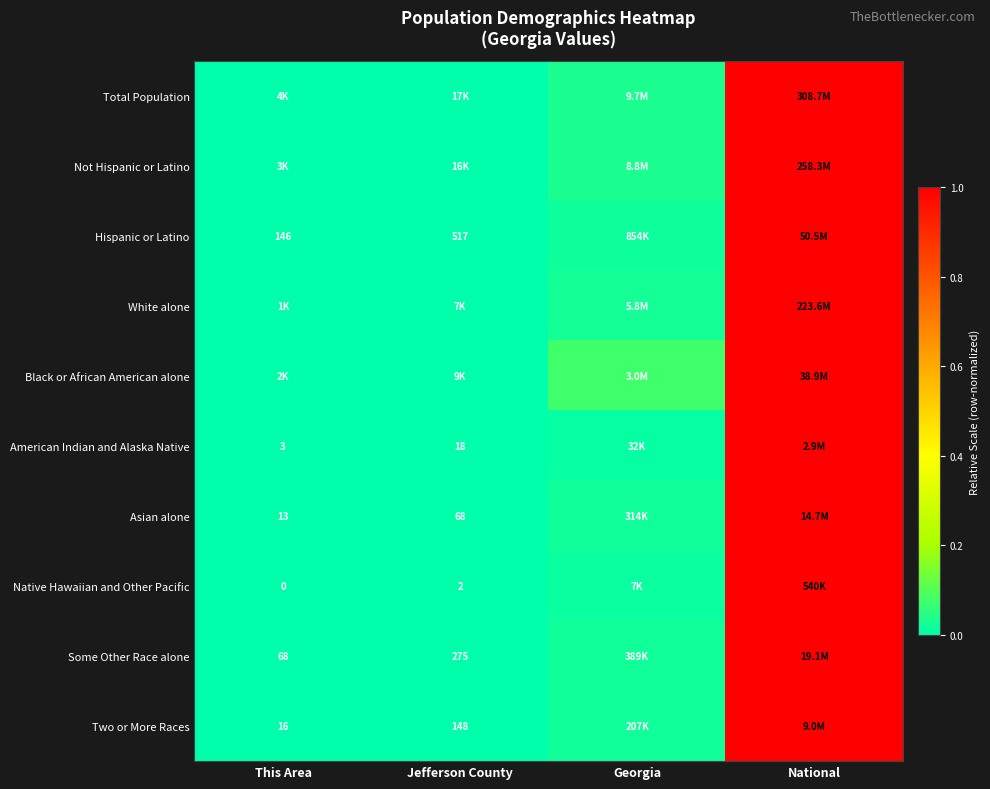

The Some Other Race alone series shows -0.3 at This Area. True or false?

False